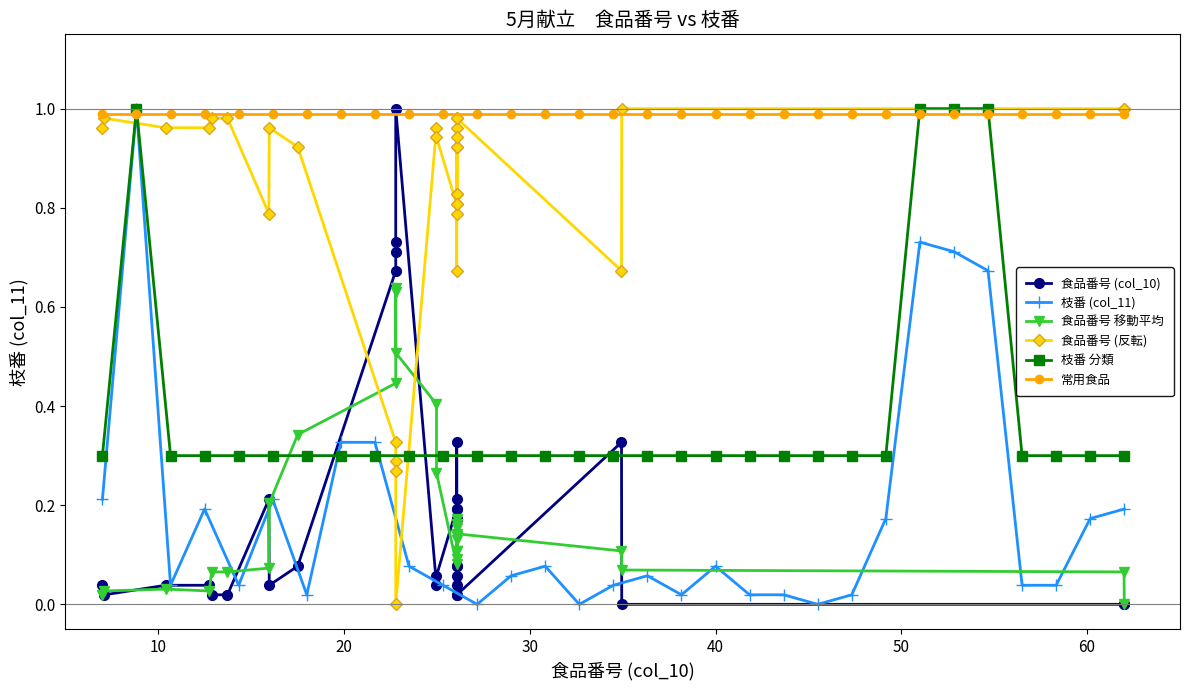

What is the value of the 枝番 分類 point at the 26th from the left?

1.0